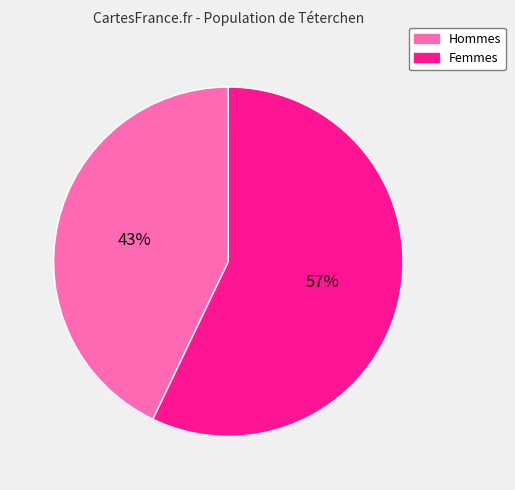

To the nearest percent, what is the average slice percentage?

50%